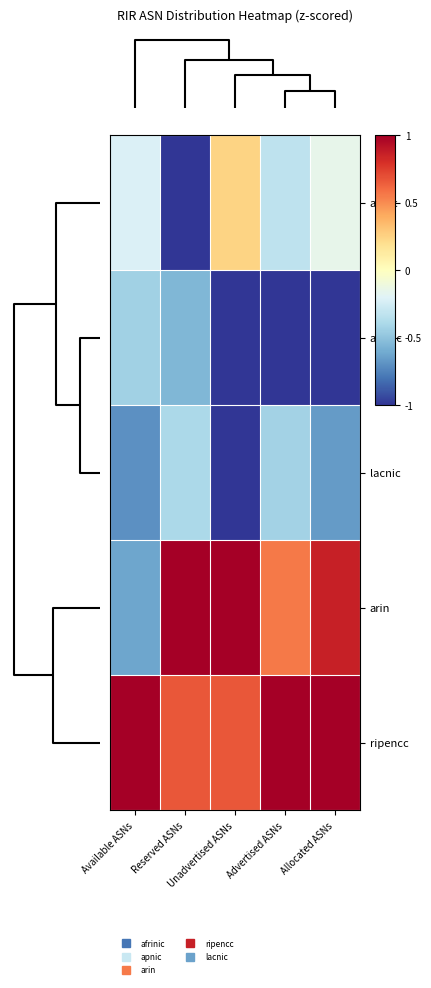

At which category is the sum across all series the highest?

Allocated ASNs